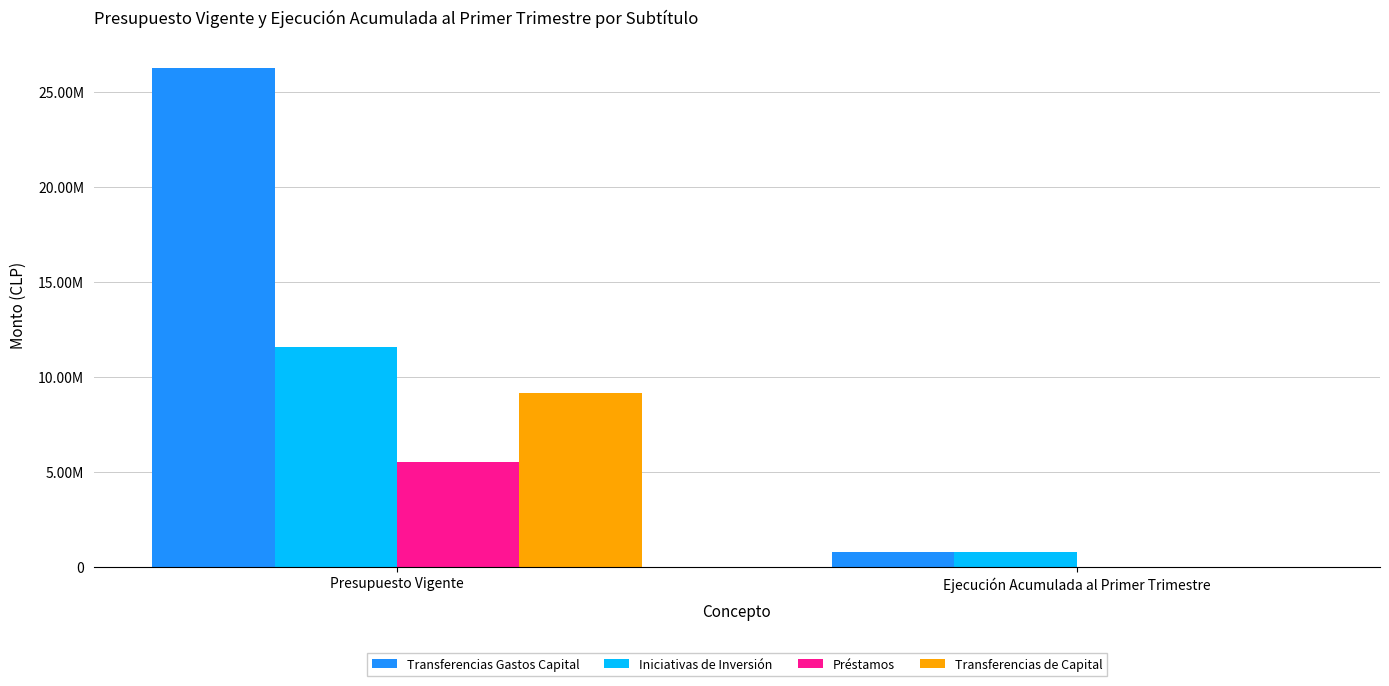

Which series has the largest total across all categories?

Transferencias Gastos Capital